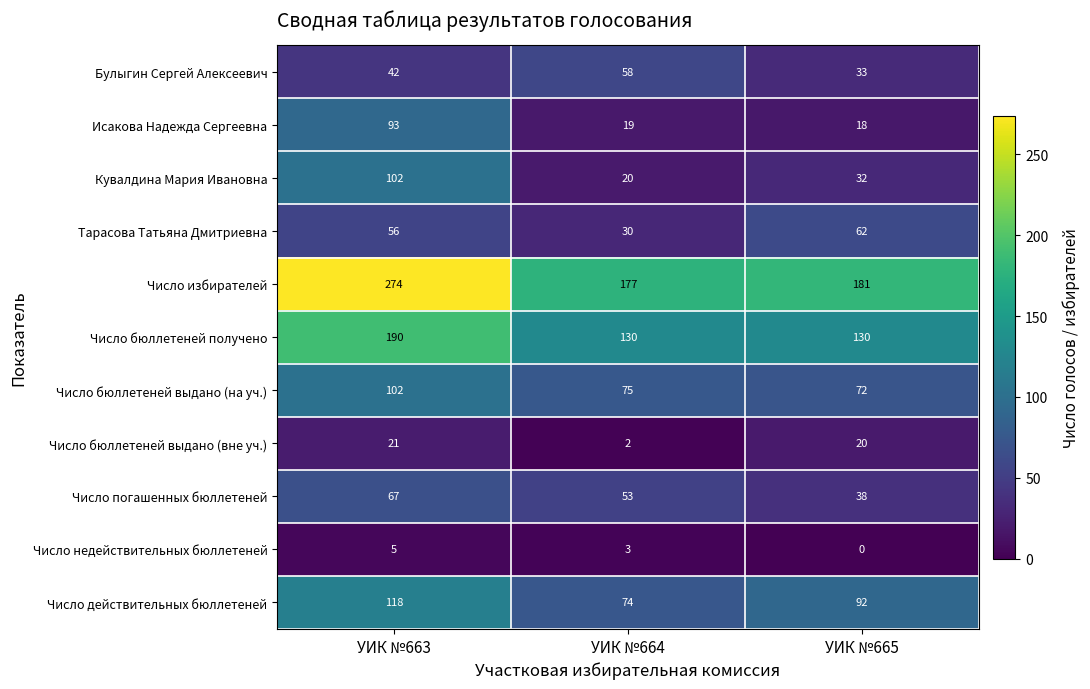

What is the greatest value displayed?

274